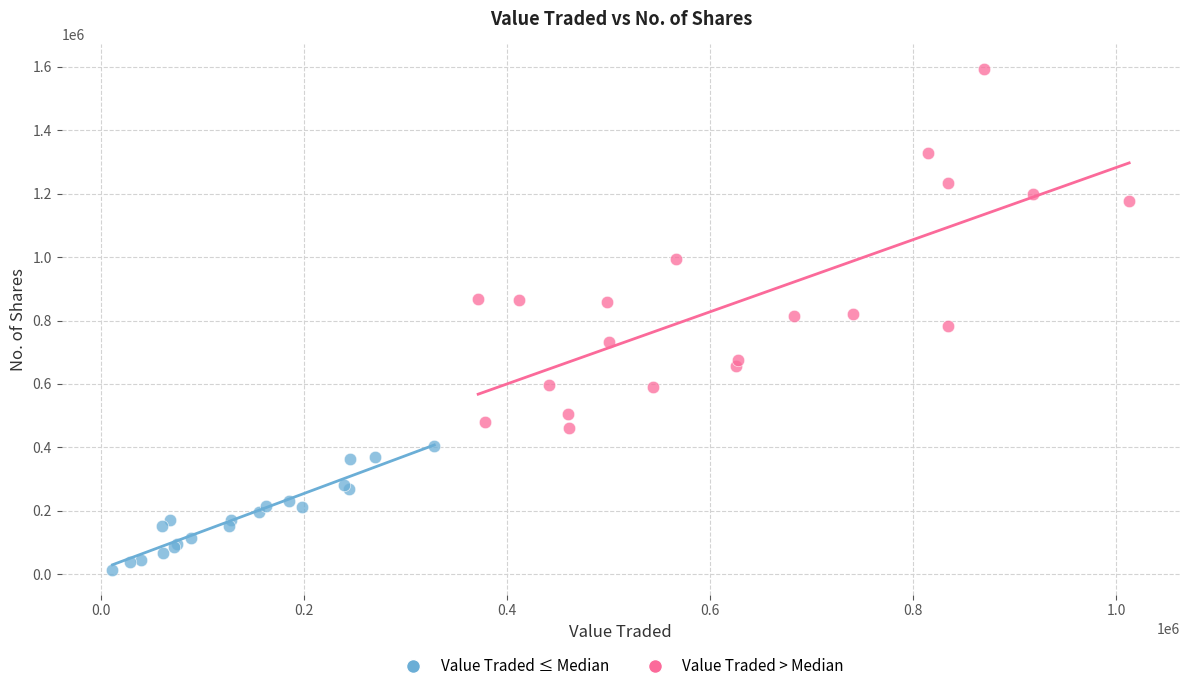

Which series contains the highest Y value?

Value Traded > Median